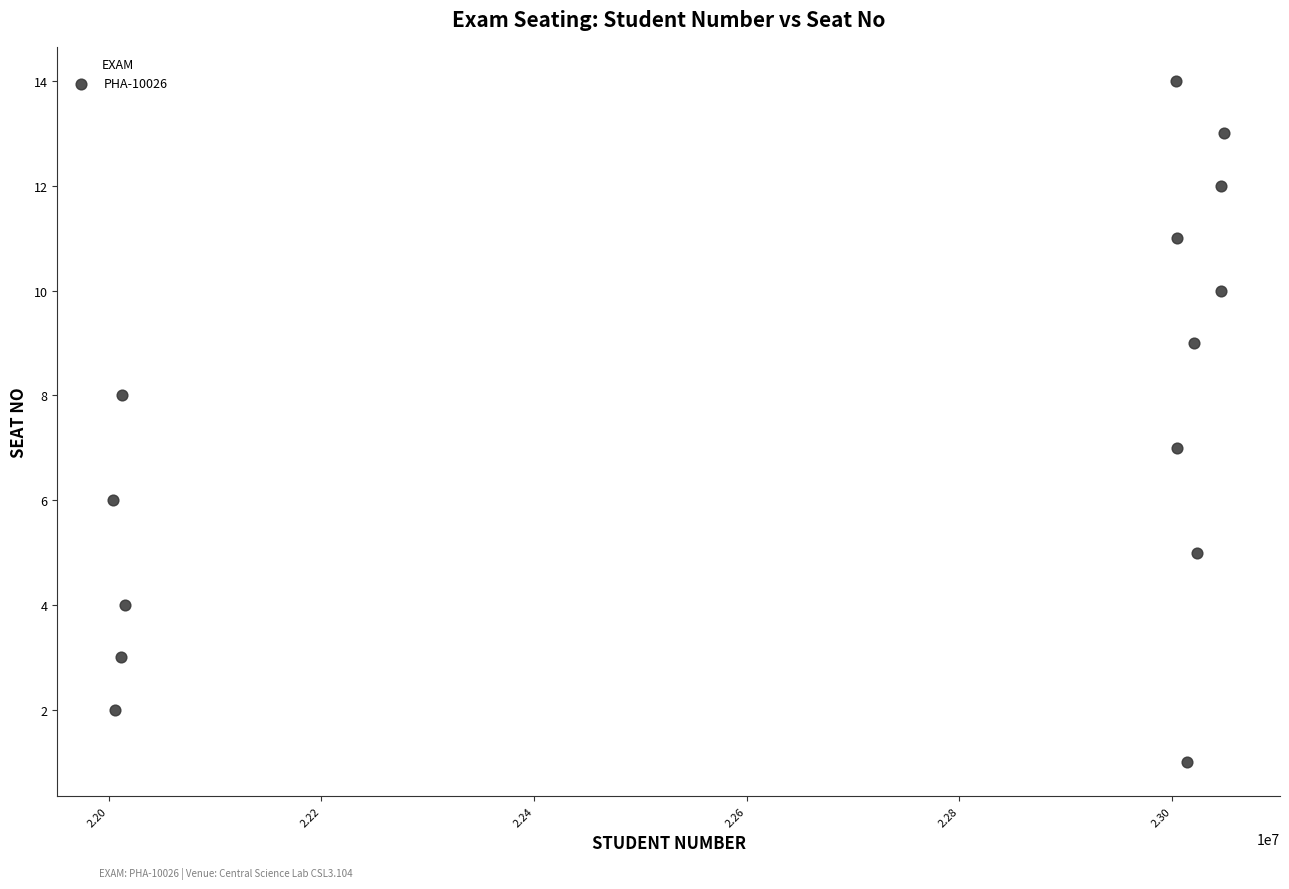

What is the range of X values (max minus min)?

1045404